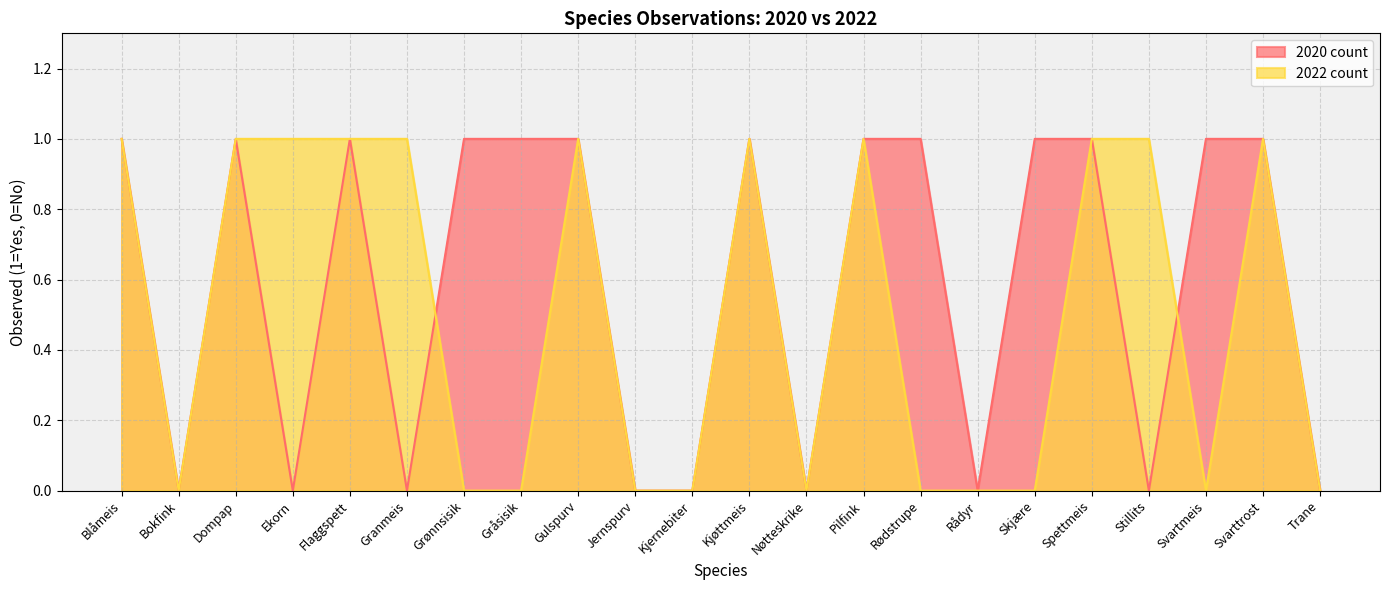

Where do 2022 count and 2020 count first cross each other?

Granmeis and Grønnsisik